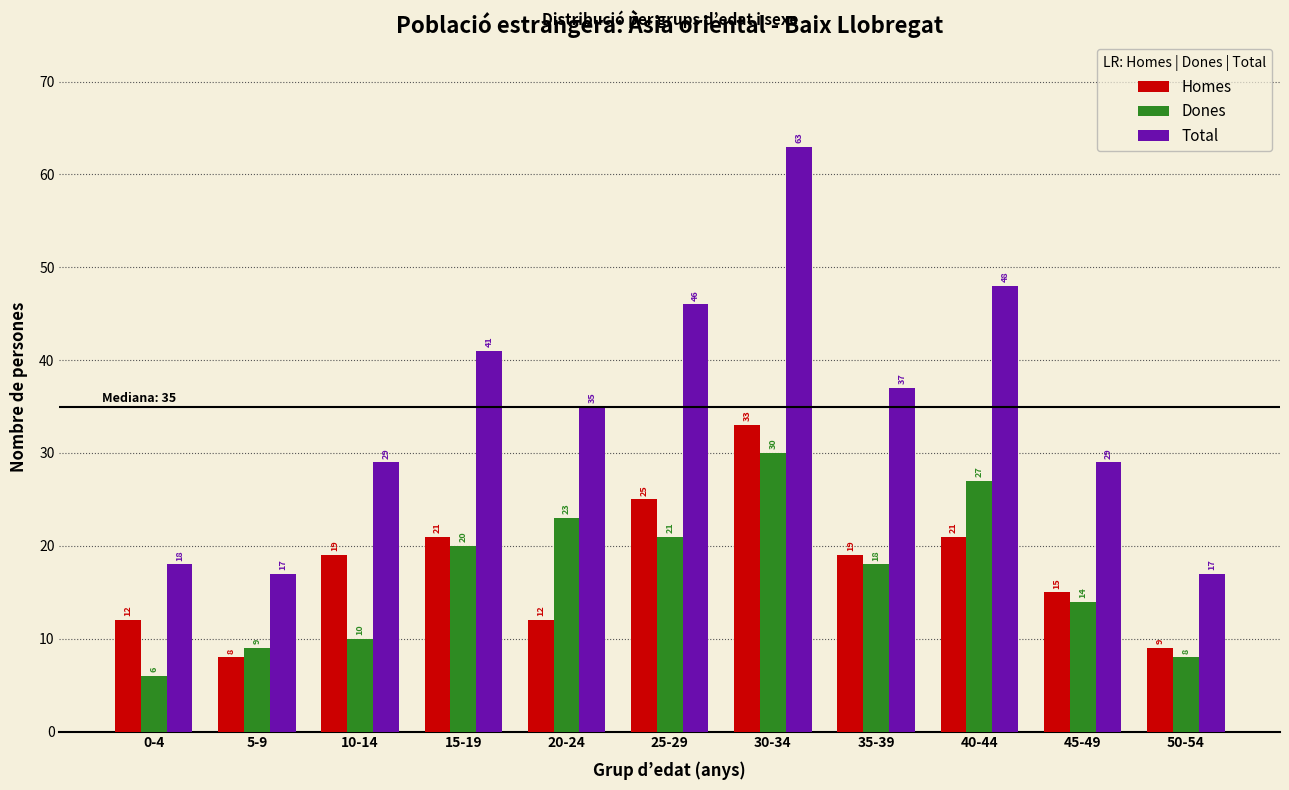

Reading left to right, what are all the values shown in this chart?

Homes: 0-4=12	5-9=8	10-14=19	15-19=21	20-24=12	25-29=25	30-34=33	35-39=19	40-44=21	45-49=15	50-54=9
Dones: 0-4=6	5-9=9	10-14=10	15-19=20	20-24=23	25-29=21	30-34=30	35-39=18	40-44=27	45-49=14	50-54=8
Total: 0-4=18	5-9=17	10-14=29	15-19=41	20-24=35	25-29=46	30-34=63	35-39=37	40-44=48	45-49=29	50-54=17